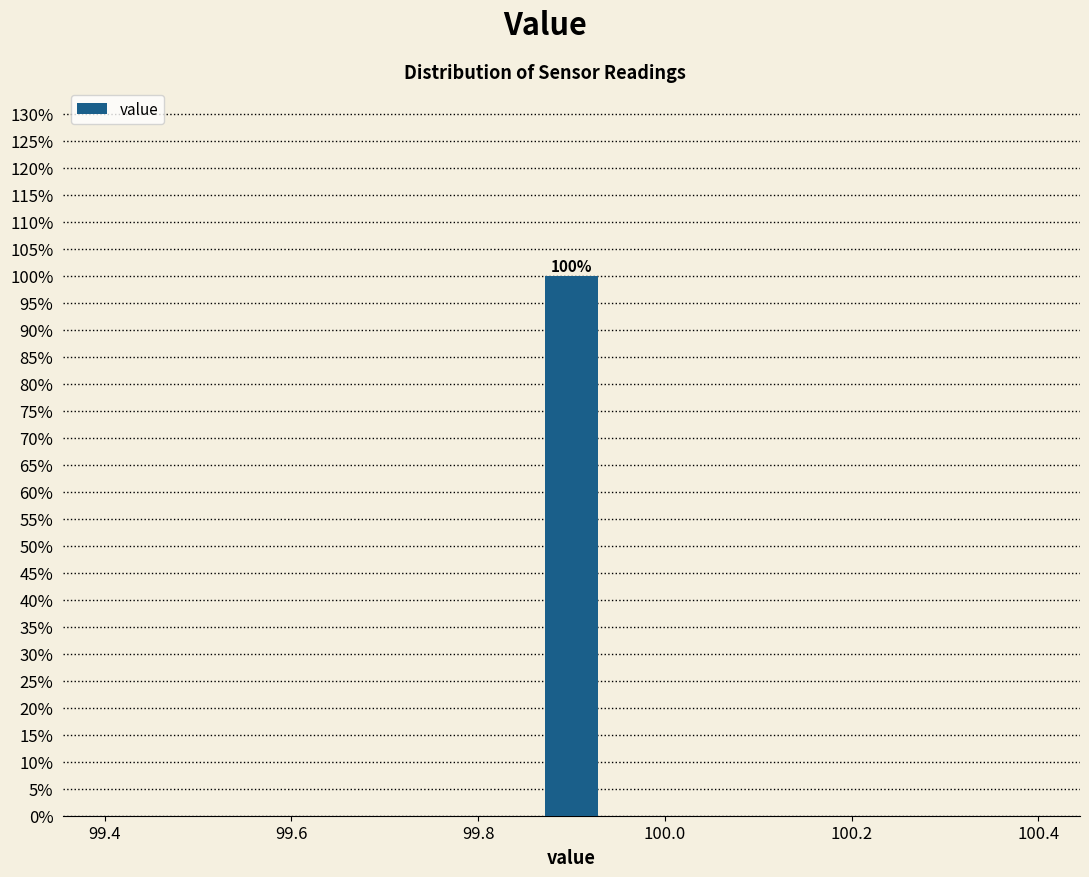

Around what value on the x-axis is the tallest bar? Give the approximate position of its centre, as read against the axis.

99.90